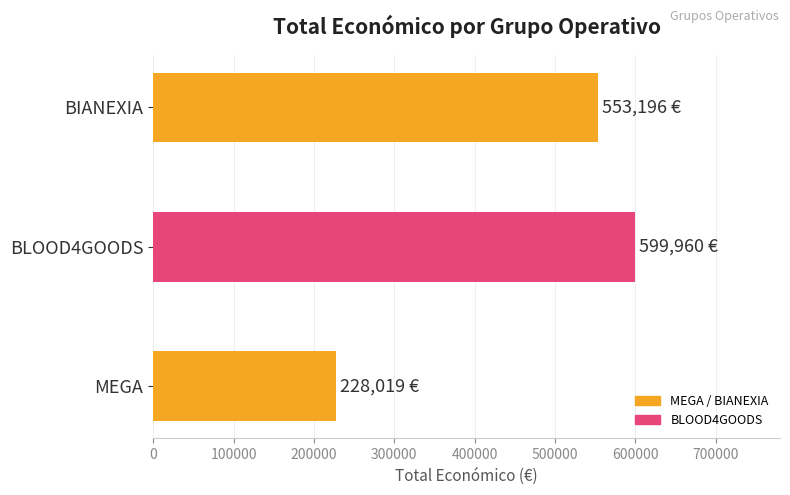

Which label corresponds to the largest value in the chart?

BLOOD4GOODS